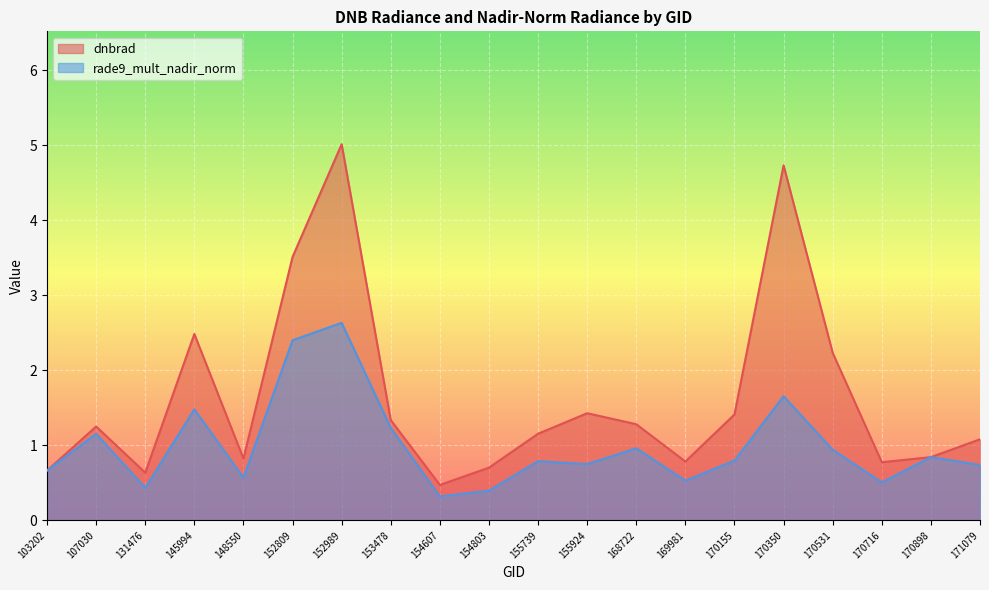

Which series has the widest spread of values?

dnbrad